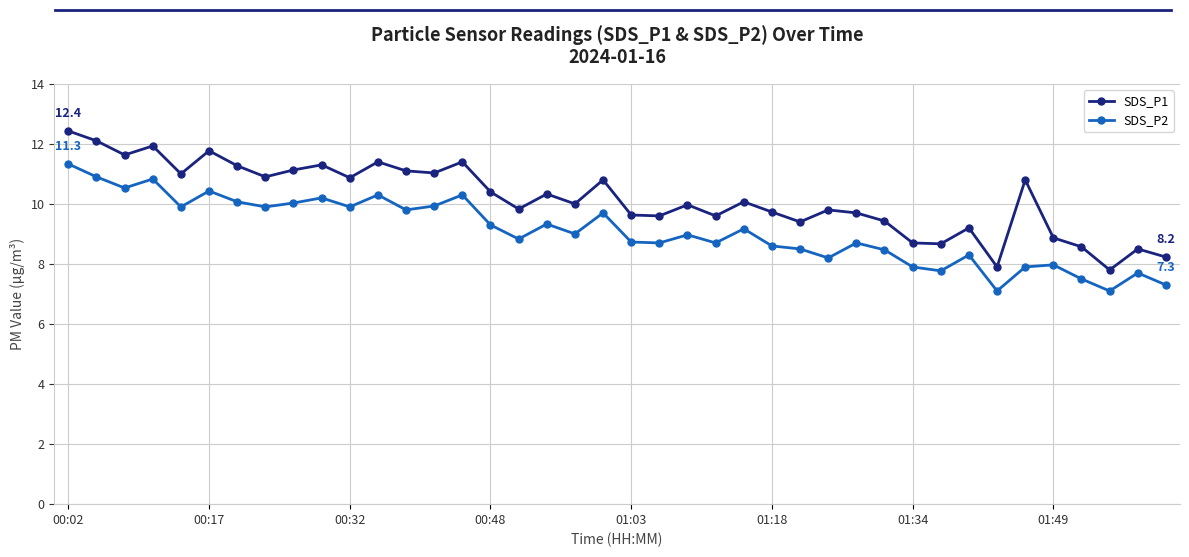

What is the value of the SDS_P2 point at the 33rd from the left?

8.3